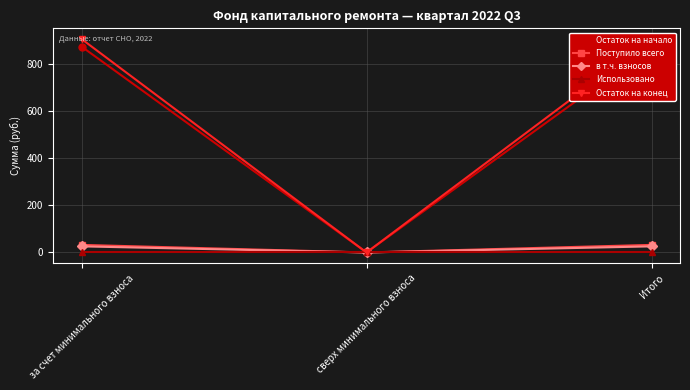

What position from the right is Итого?

1